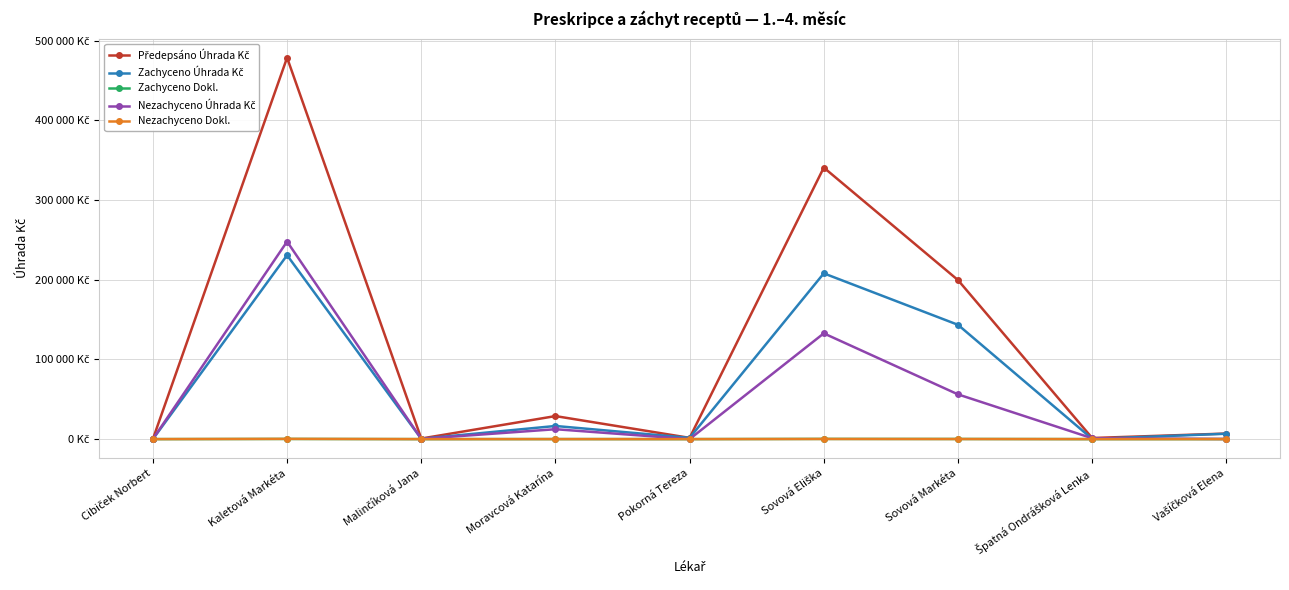

Which series has the largest range (max minus min)?

Předepsáno Úhrada Kč